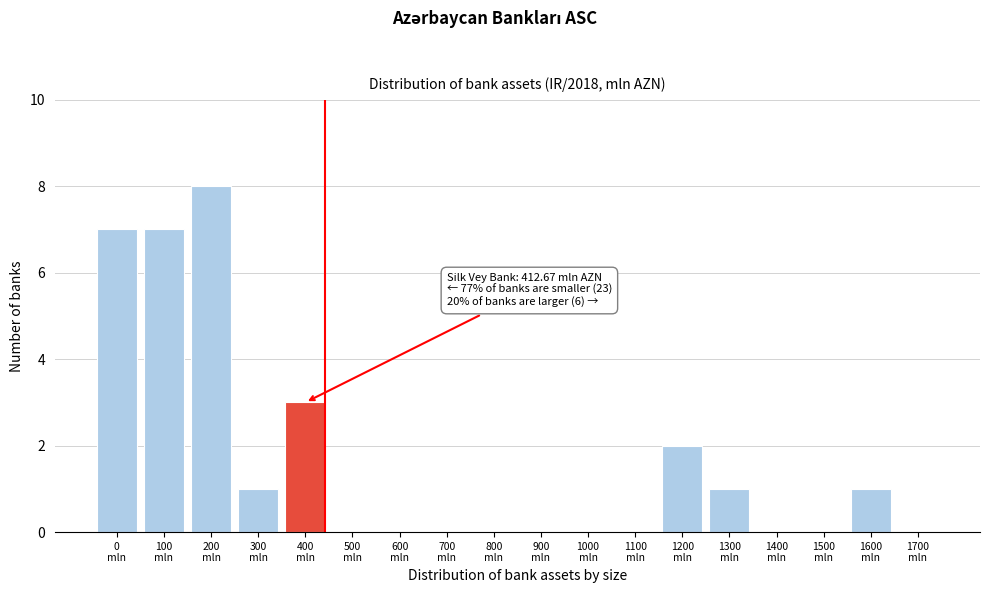

What is the sum of all values?

30